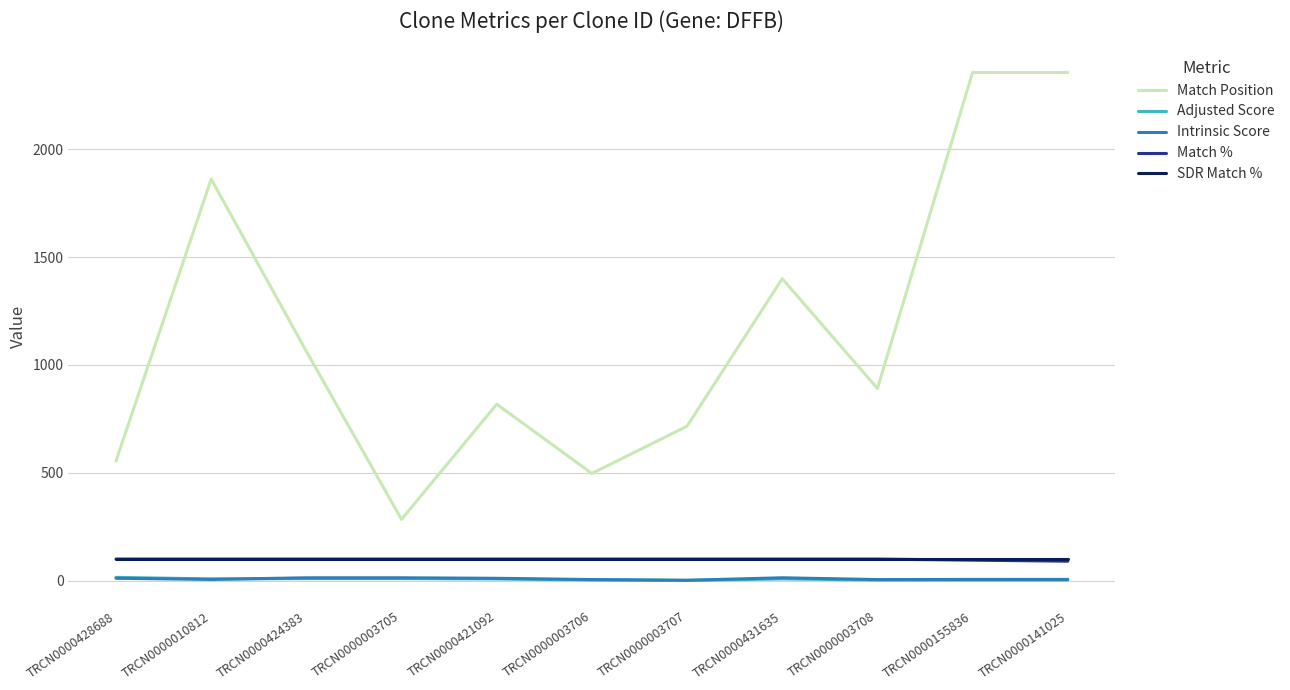

What value does the SDR Match % series have at TRCN0000155836?

100.0